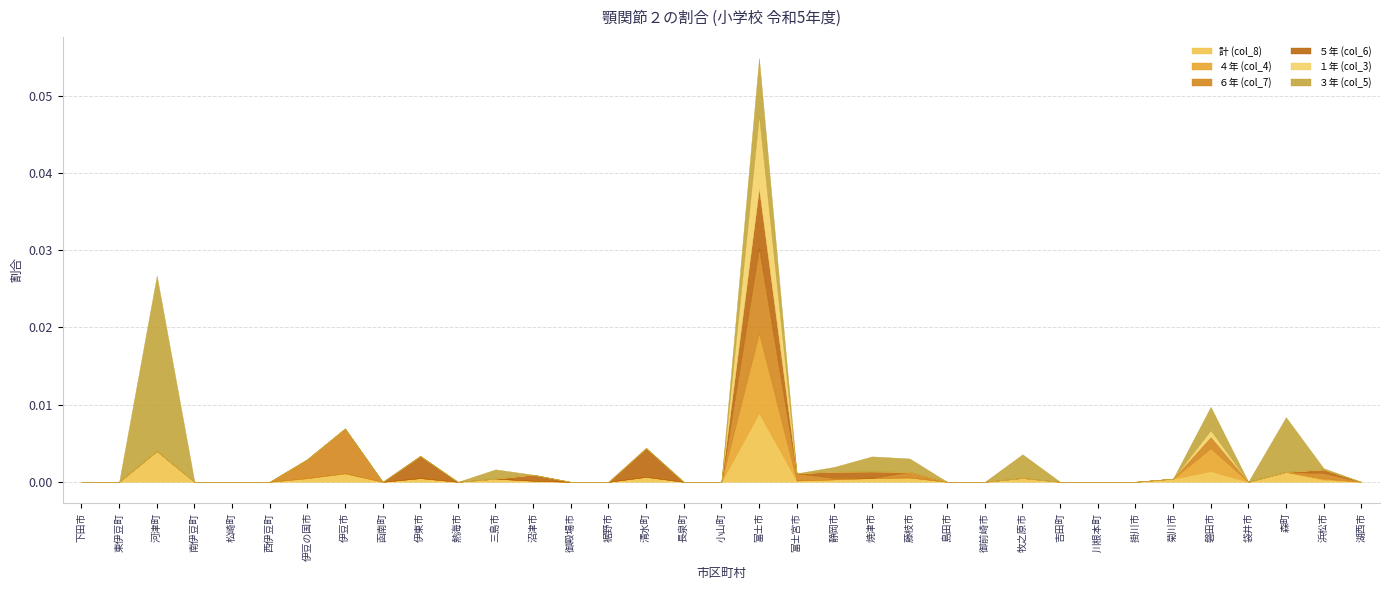

Between which two adjacent categories do 計 (col_8) and １年 (col_3) first intersect?

富士市 and 富士宮市